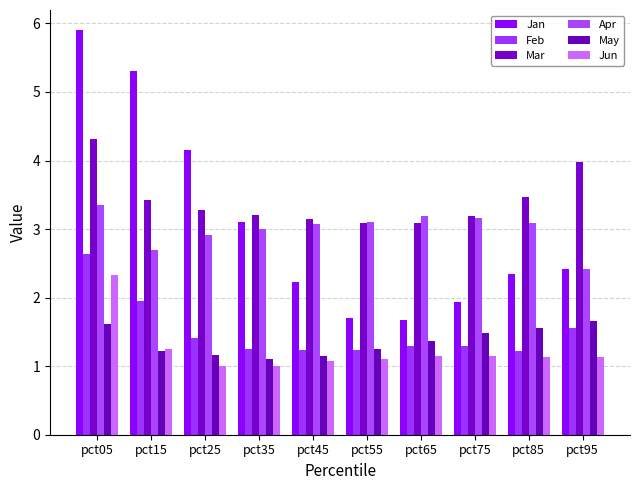

Between pct25 and pct35, which series saw the biggest shift?

Jan